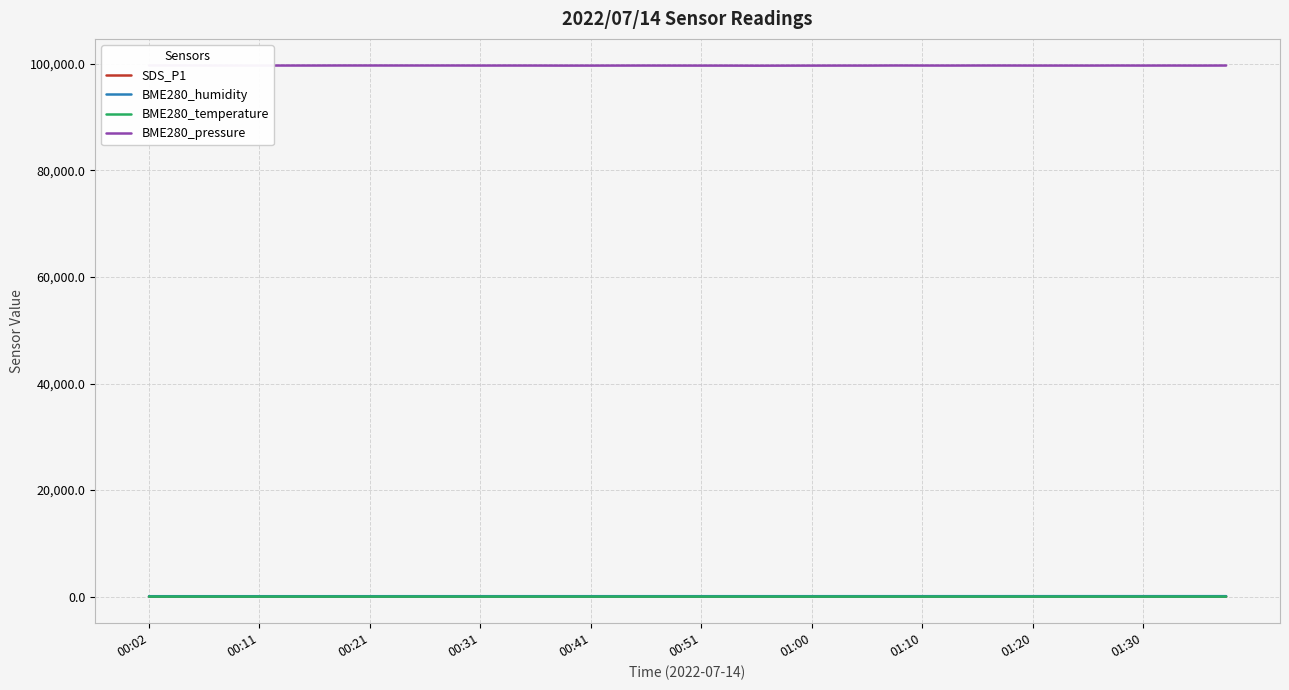

What is the value of the BME280_temperature point at the 28th from the left?

17.6